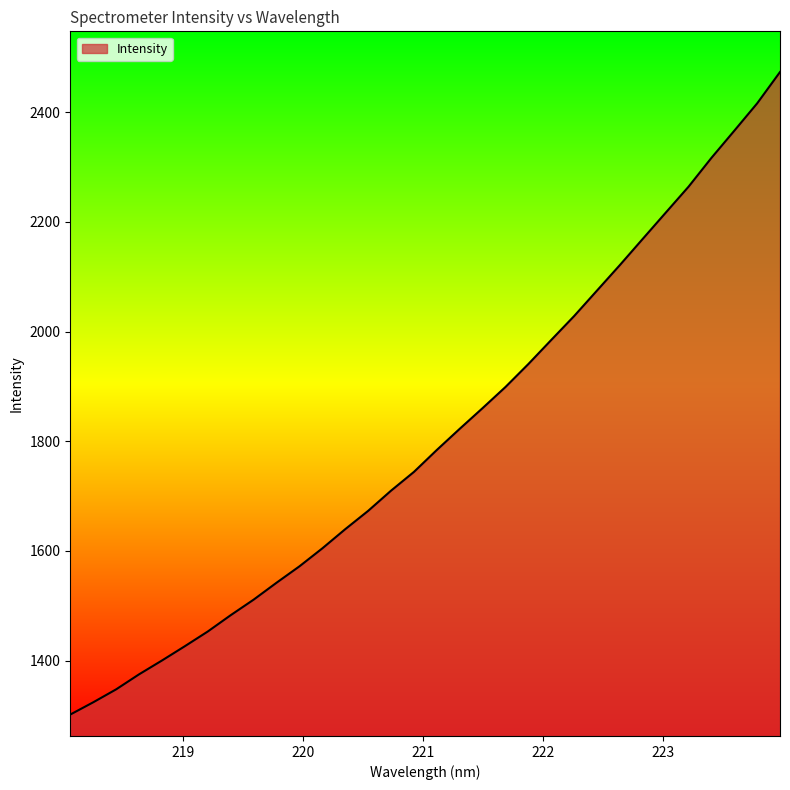

What is the maximum value shown in the chart?

2473.2